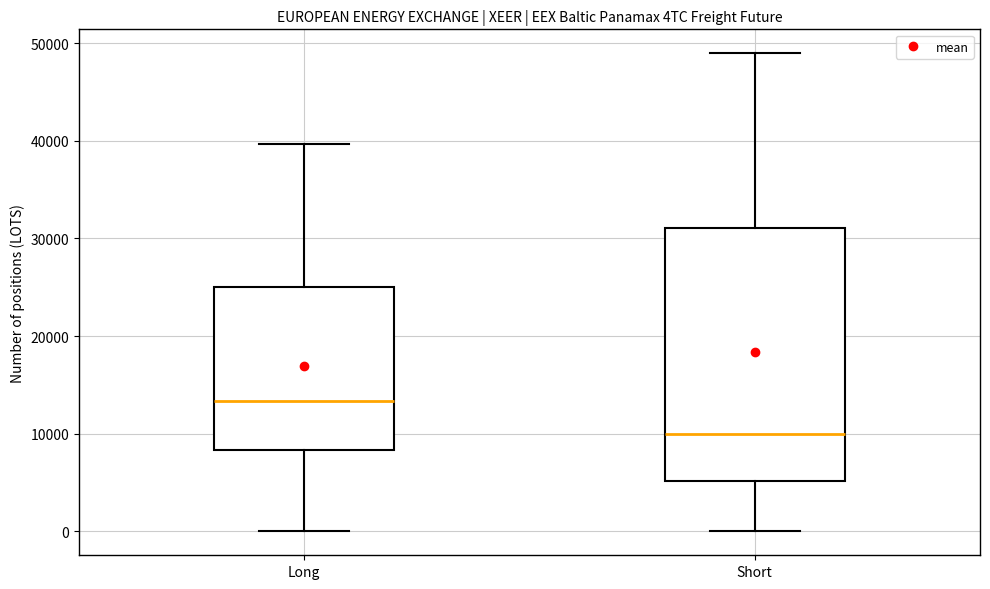

Reading left to right, transcribe this box plot: for each box, give where its median line is, the range the box spans, and where its two whiskers end, as read against the y-axis. The values are not printed on the chart, so give them approximately, as read against the axis.

Long: median 13000, box 8000 to 25000, whiskers 0 to 40000
Short: median 10000, box 5000 to 31000, whiskers 0 to 49000